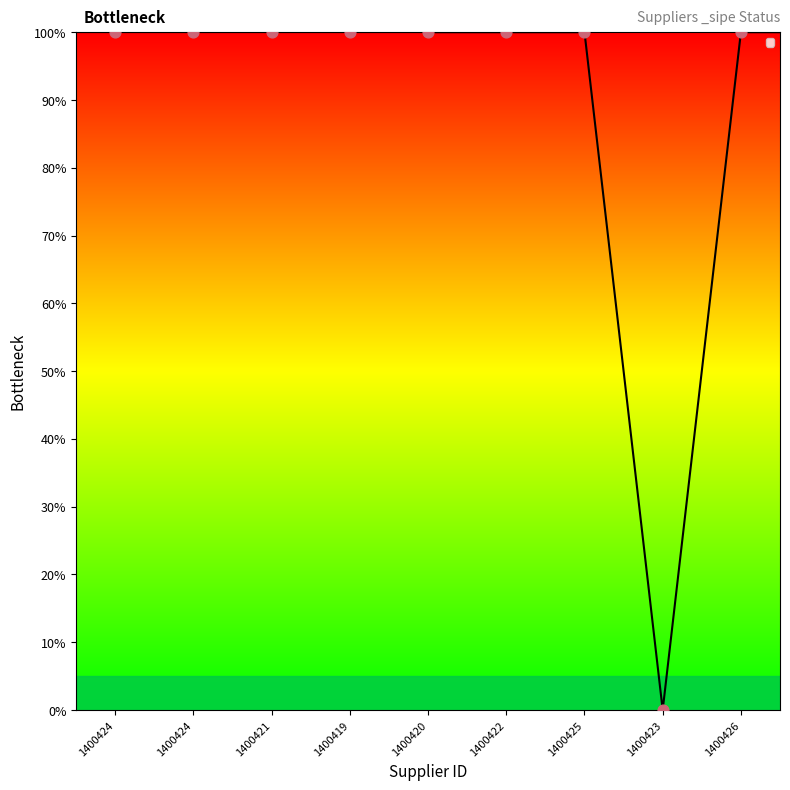

What is the change in value from 1400424 to 1400423?

-1